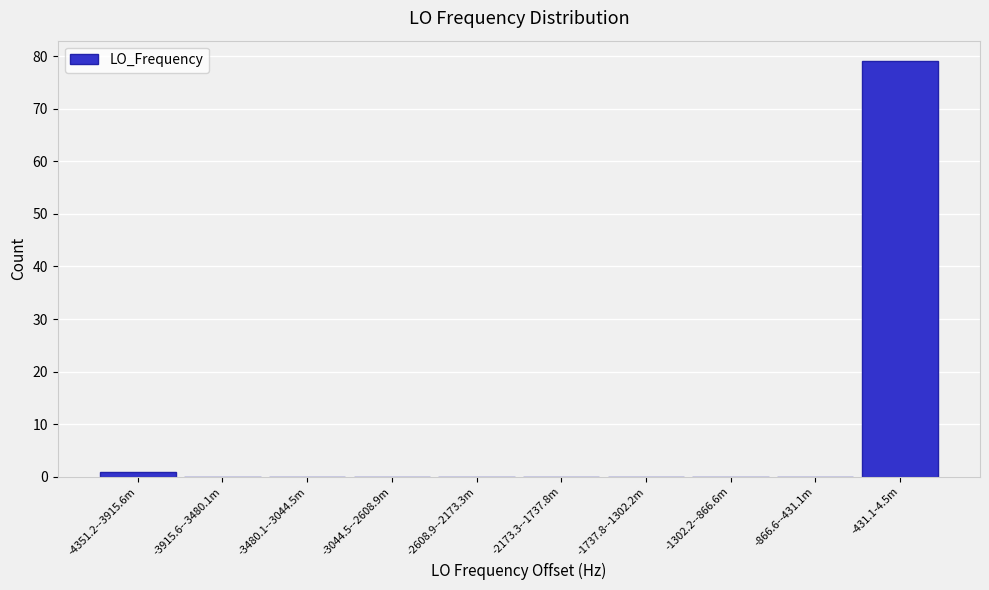

Reading left to right, extract all data points from this chart.

-4351.2--3915.6m=1	-3915.6--3480.1m=0	-3480.1--3044.5m=0	-3044.5--2608.9m=0	-2608.9--2173.3m=0	-2173.3--1737.8m=0	-1737.8--1302.2m=0	-1302.2--866.6m=0	-866.6--431.1m=0	-431.1-4.5m=79